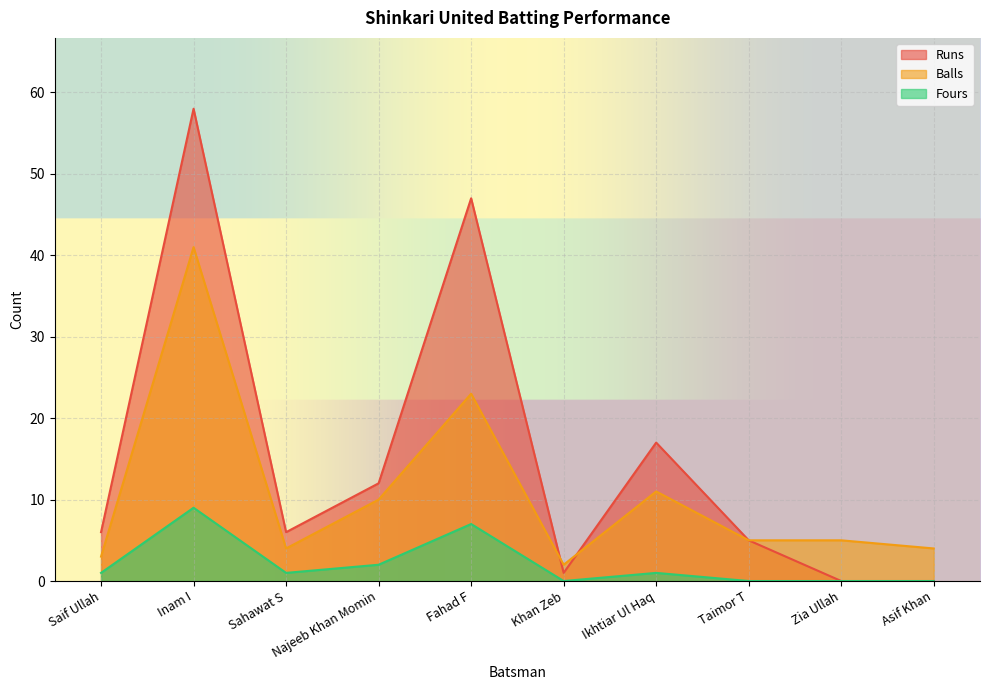

Between Taimor T and Asif Khan, which is larger?

Taimor T